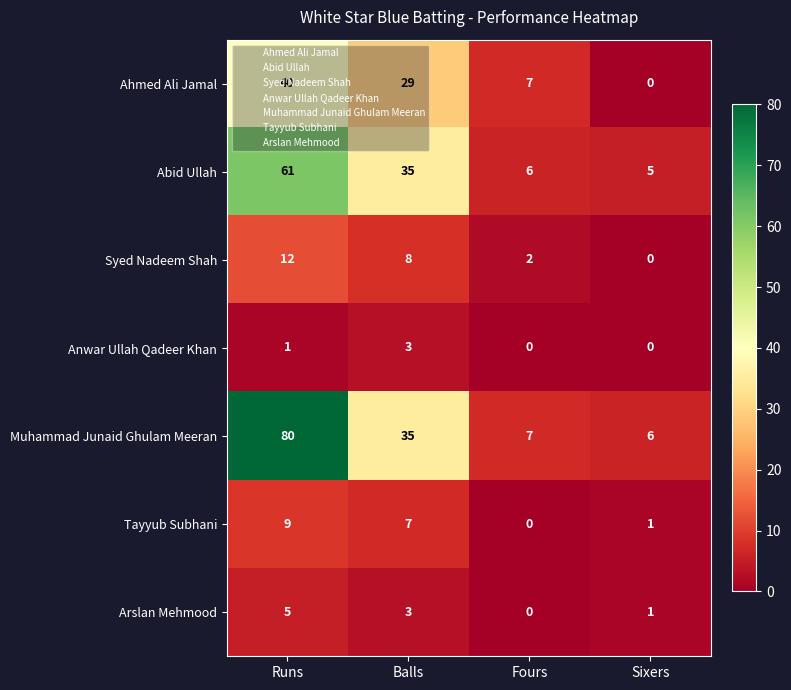

At how many categories does at least one series exceed 2?

4